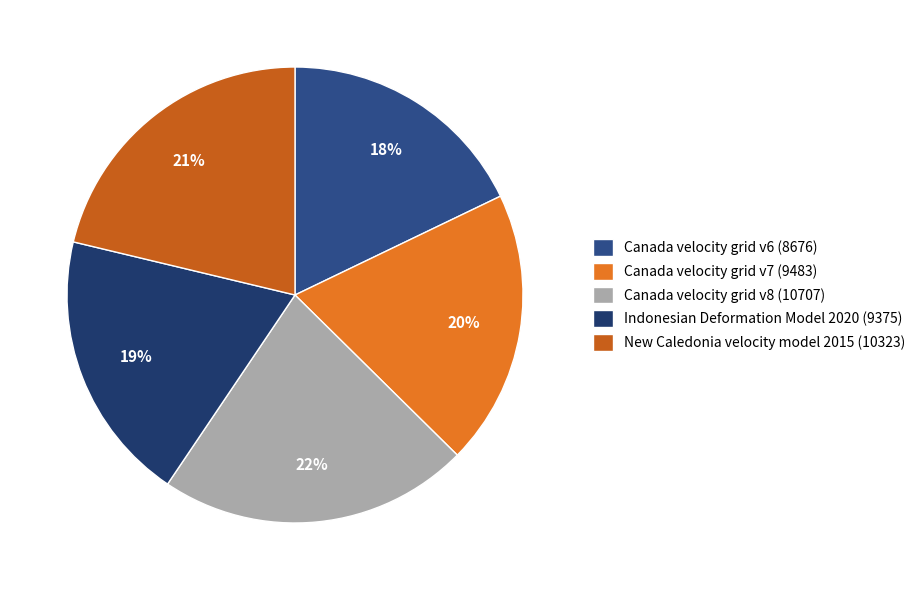

To the nearest percent, what is the difference between the Canada velocity grid v6 and Indonesian Deformation Model 2020 slice percentages?

1%